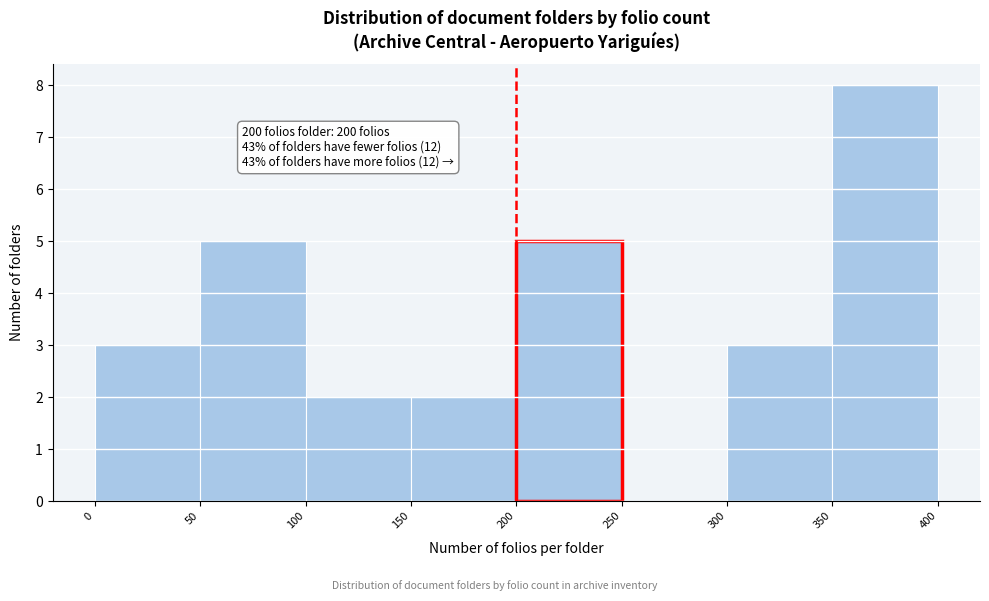

Which range on the x-axis has the tallest bar?

350 to 400